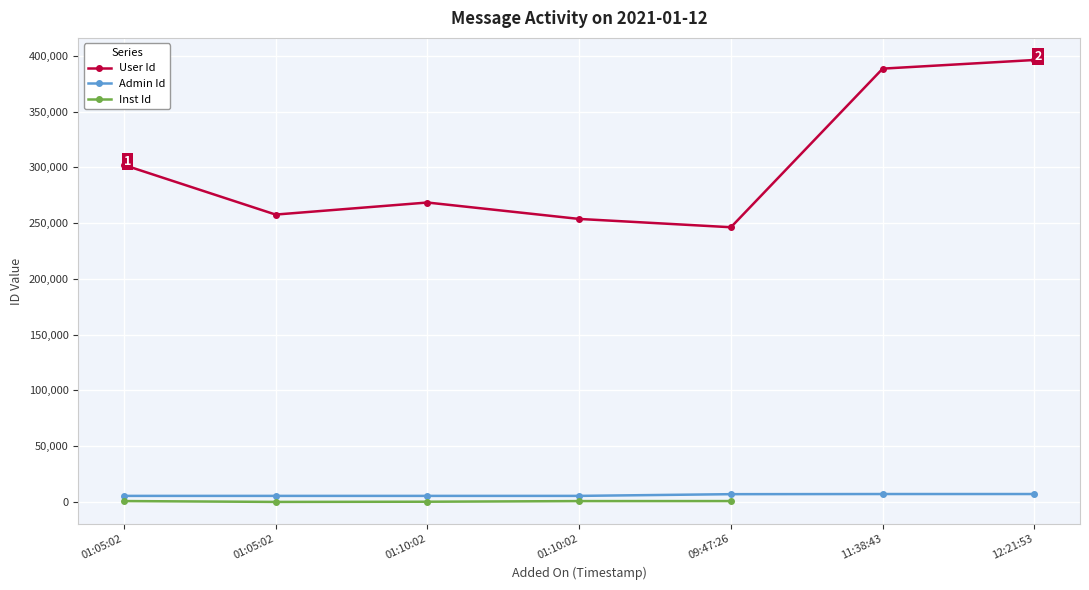

Which series changed the most between 09:47:26 and 11:38:43?

User Id